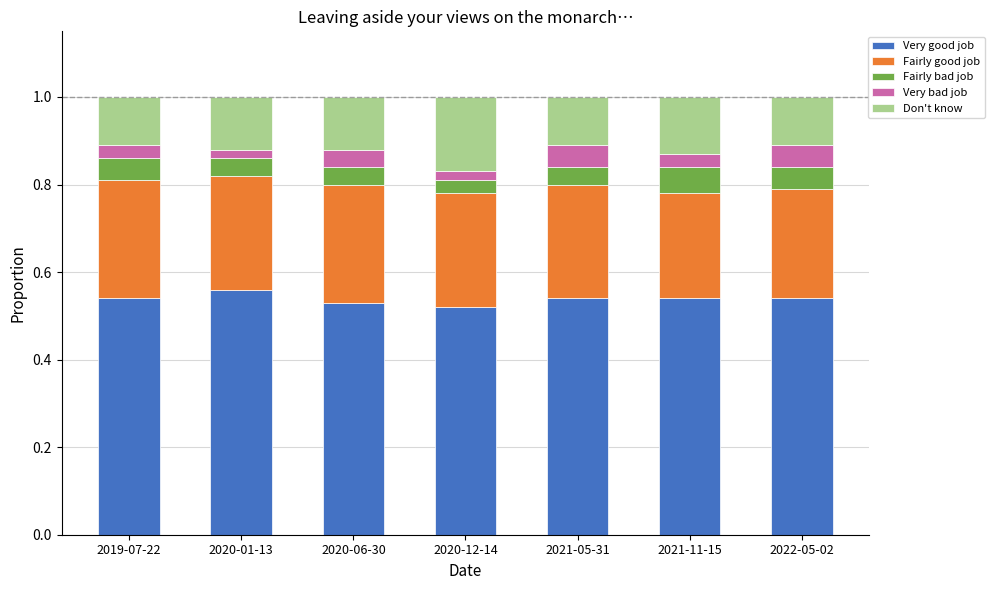

What is the total value across all series at 2021-11-15?

1.0